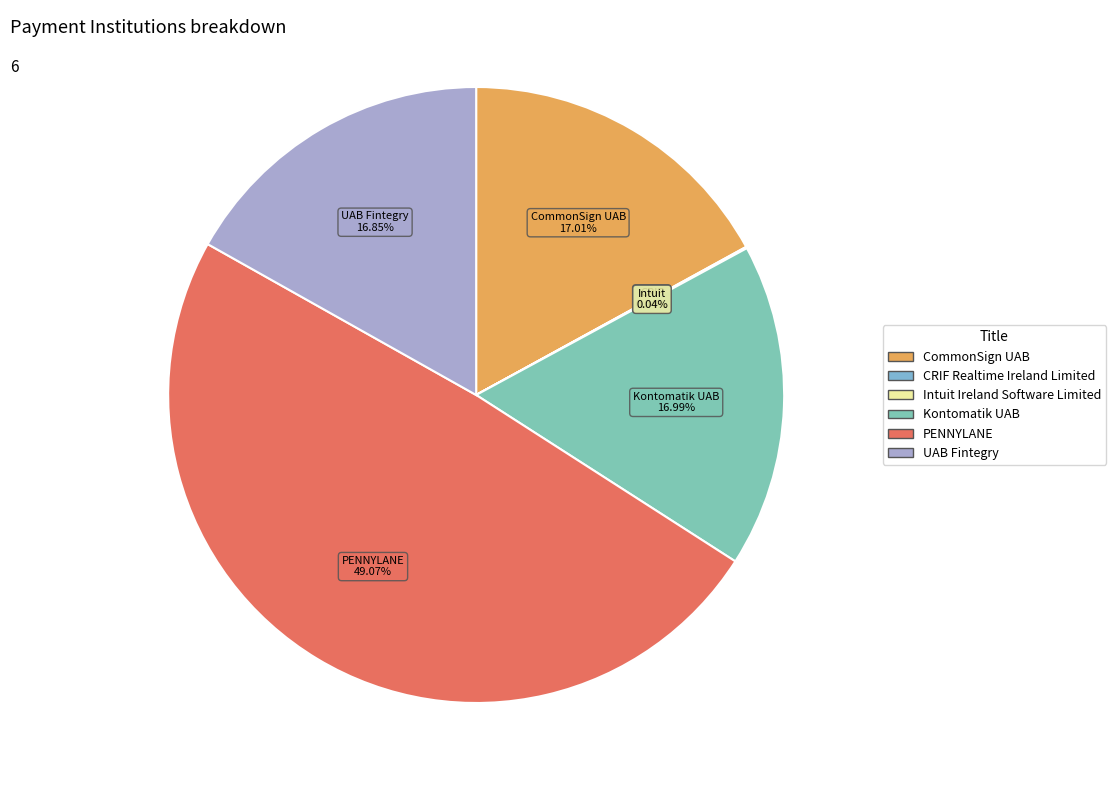

Is there any slice that represents more than half of the pie?

No